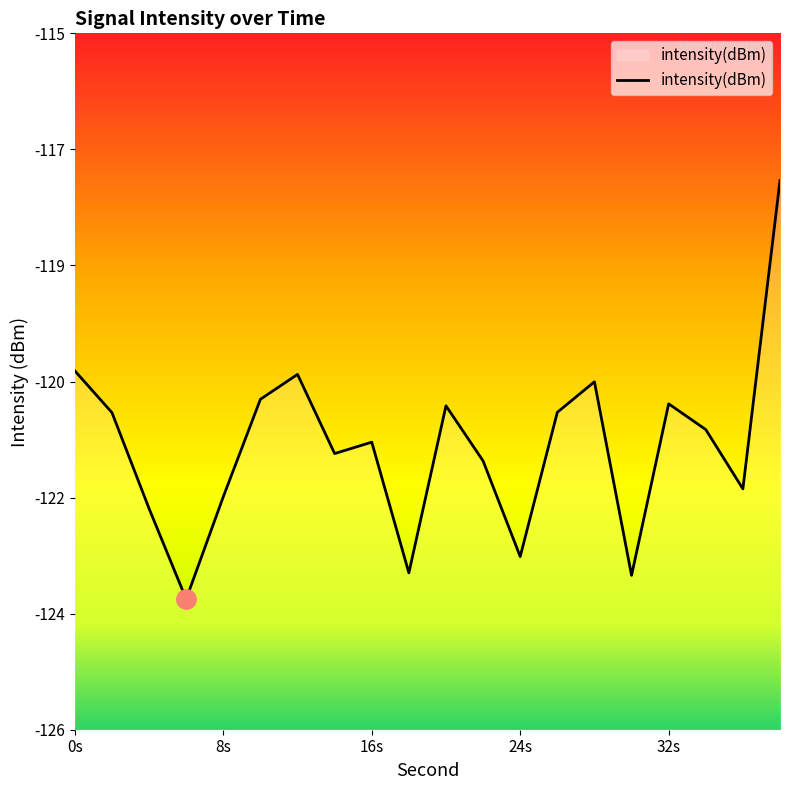

How many lines are shown in the chart?

1